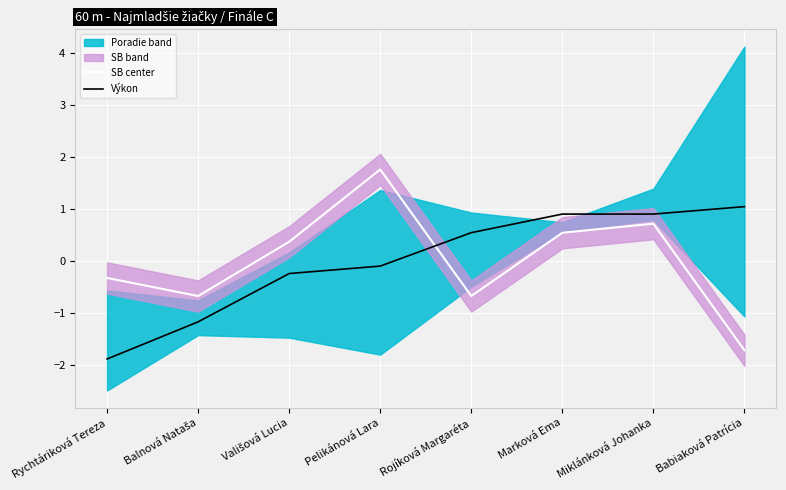

Reading left to right, list all the values displayed in this chart.

SB center: -0.3	-0.7	0.4	1.8	-0.7	0.5	0.7	-1.7
Výkon: -1.9	-1.2	-0.2	-0.1	0.5	0.9	0.9	1.0